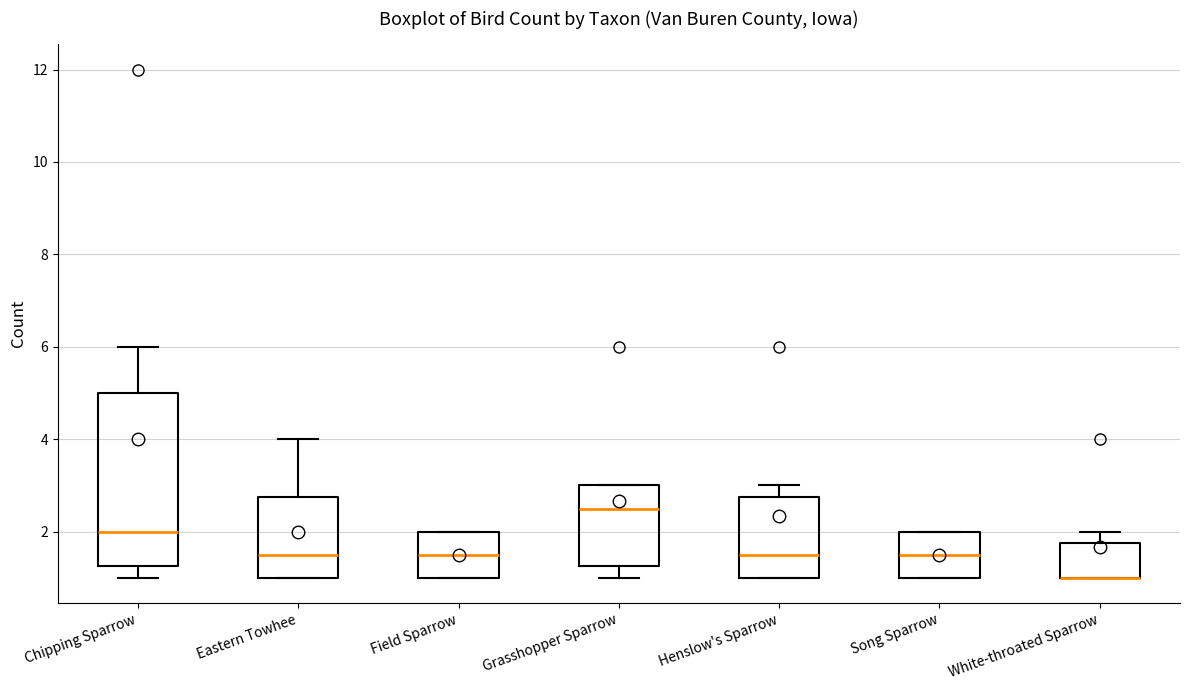

Reading left to right, read every box against the y-axis: the position of its median line, the range the box covers, and the ends of its whiskers. The values are not printed on the chart, so give them approximately, as read against the axis.

Chipping Sparrow: median 2.0, box 1.2 to 5.0, whiskers 1.0 to 6.0
Eastern Towhee: median 1.6, box 1.0 to 2.8, whiskers 1.0 to 4.0
Field Sparrow: median 1.6, box 1.0 to 2.0, whiskers 1.0 to 2.0
Grasshopper Sparrow: median 2.6, box 1.2 to 3.0, whiskers 1.0 to 3.0
Henslow's Sparrow: median 1.6, box 1.0 to 2.8, whiskers 1.0 to 3.0
Song Sparrow: median 1.6, box 1.0 to 2.0, whiskers 1.0 to 2.0
White-throated Sparrow: median 1.0 (drawn on the box's lower edge), box 1.0 to 1.8, whiskers 1.0 to 2.0